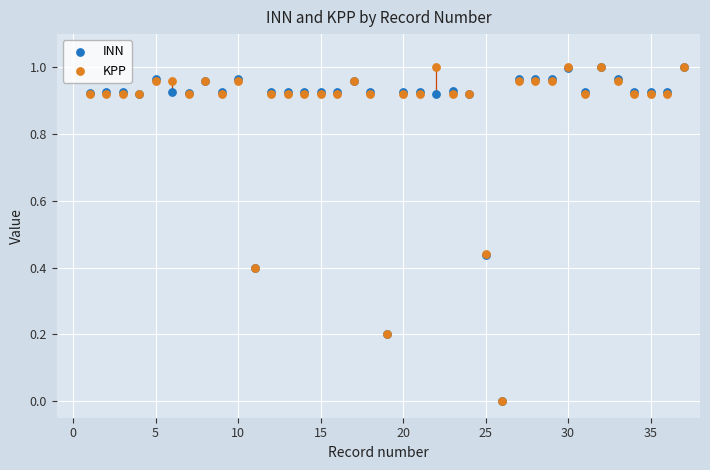

What are all the series names shown in the legend?

INN, KPP